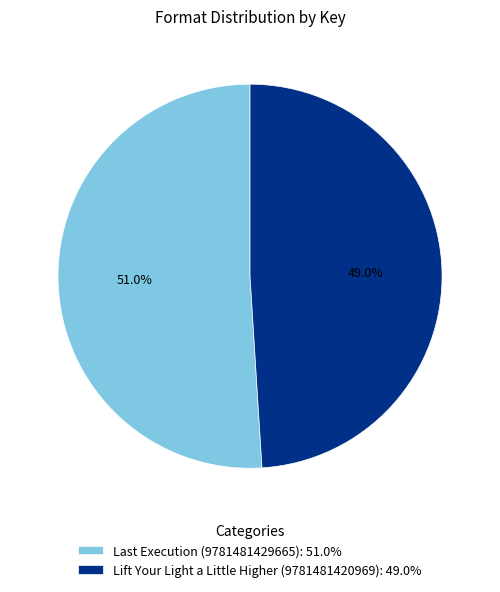

How many slices are in this pie chart?

2